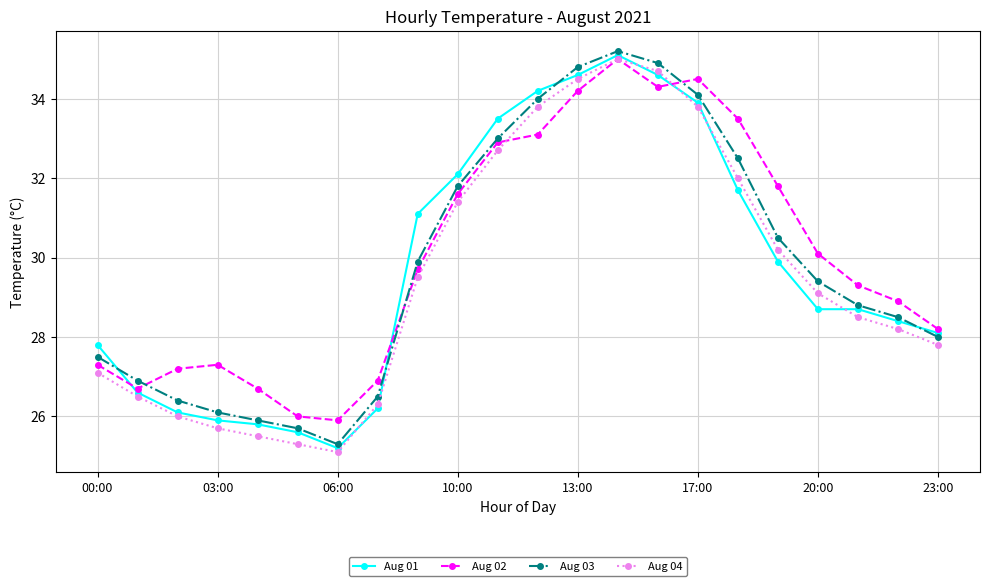

How many interior local valleys does the Aug 02 series have?

3